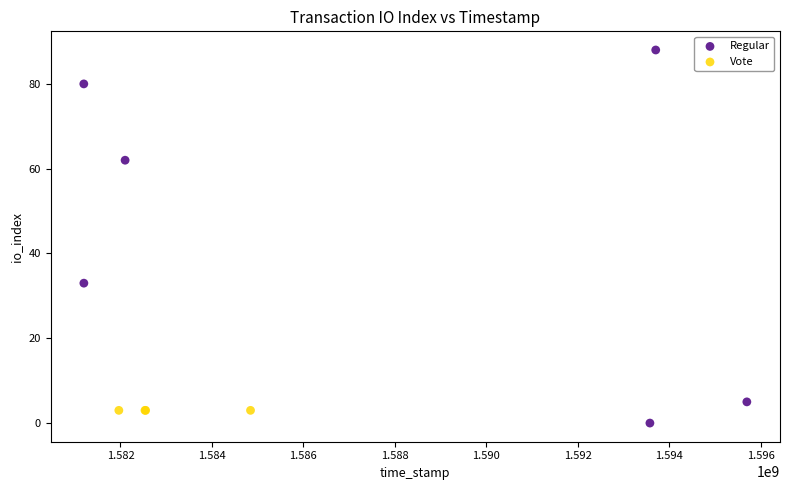

Which series reaches the maximum Y coordinate?

Regular